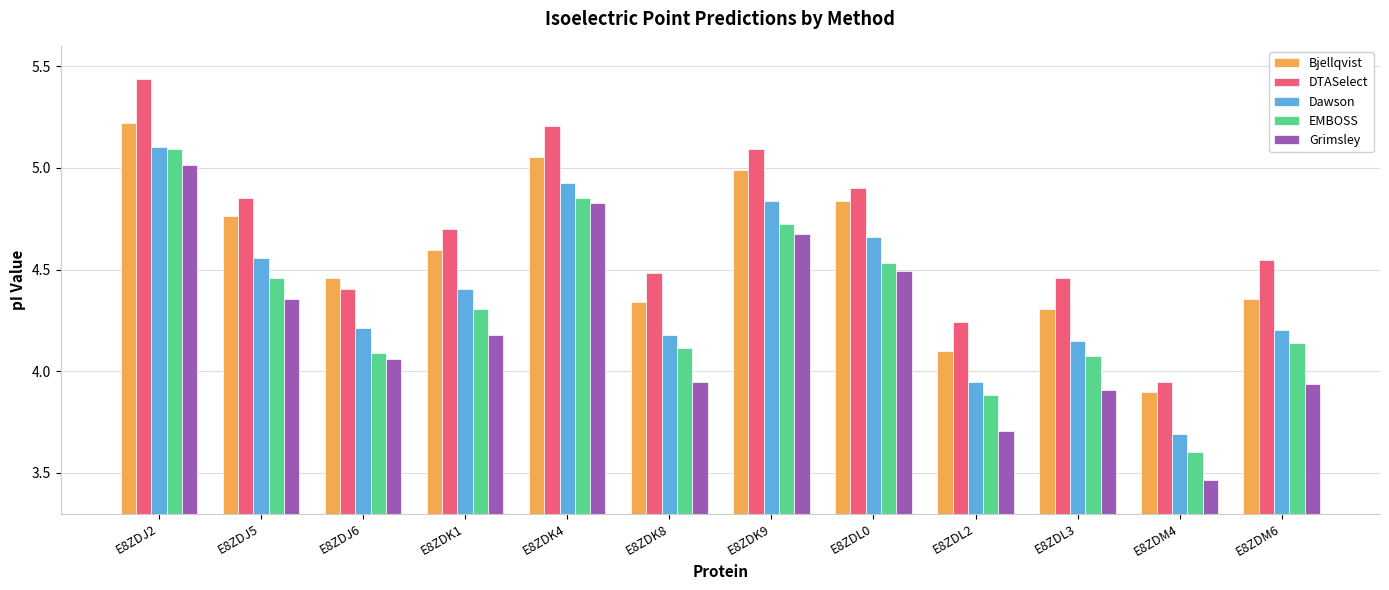

Where does the DTASelect series first go above 4?

E8ZDJ2